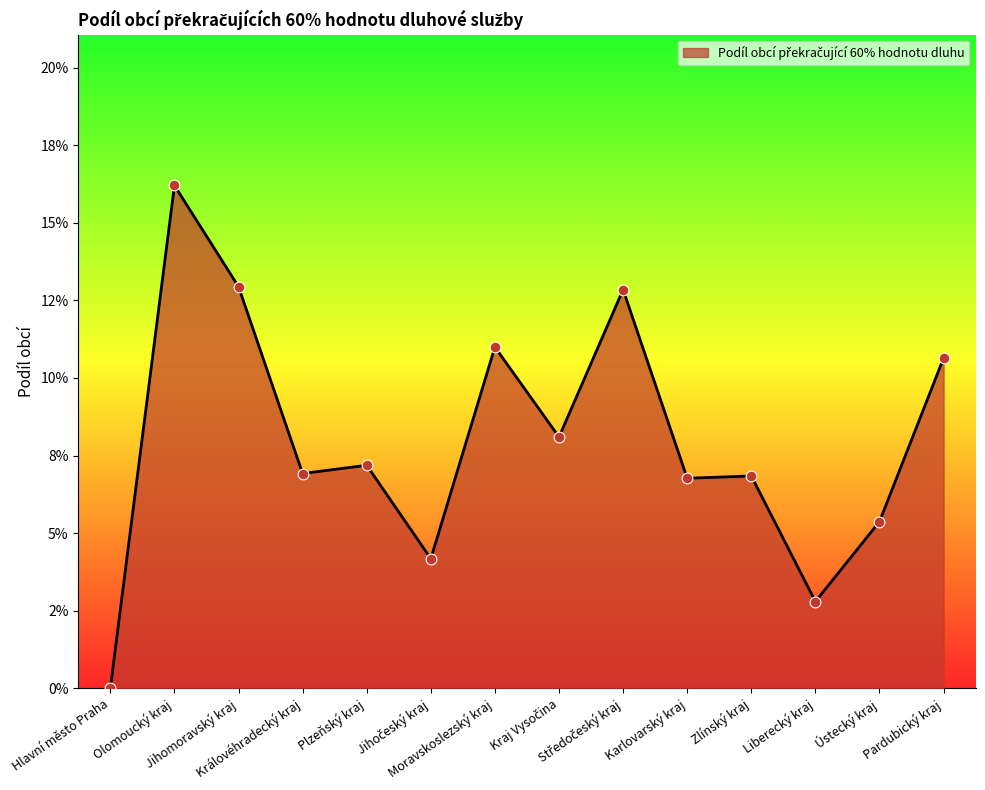

Between Jihočeský kraj and Královéhradecký kraj, which is larger?

Královéhradecký kraj